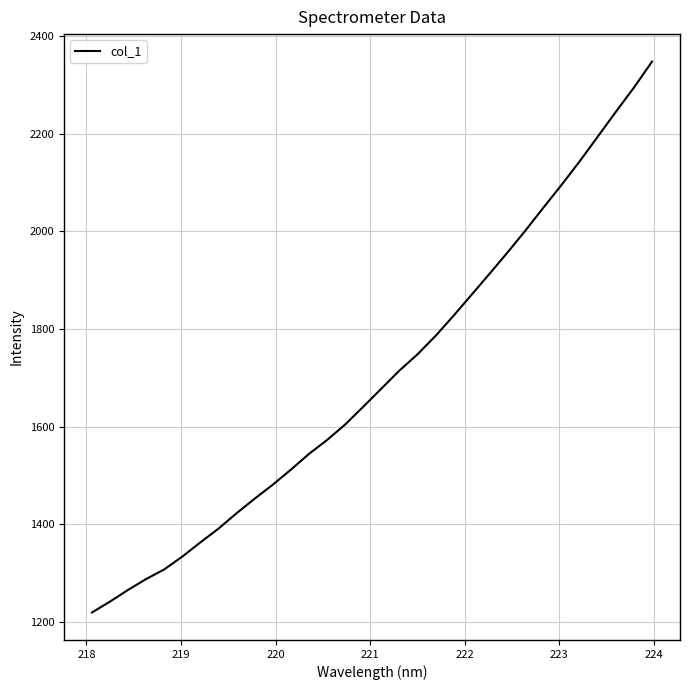

What is the maximum value shown in the chart?

2347.2